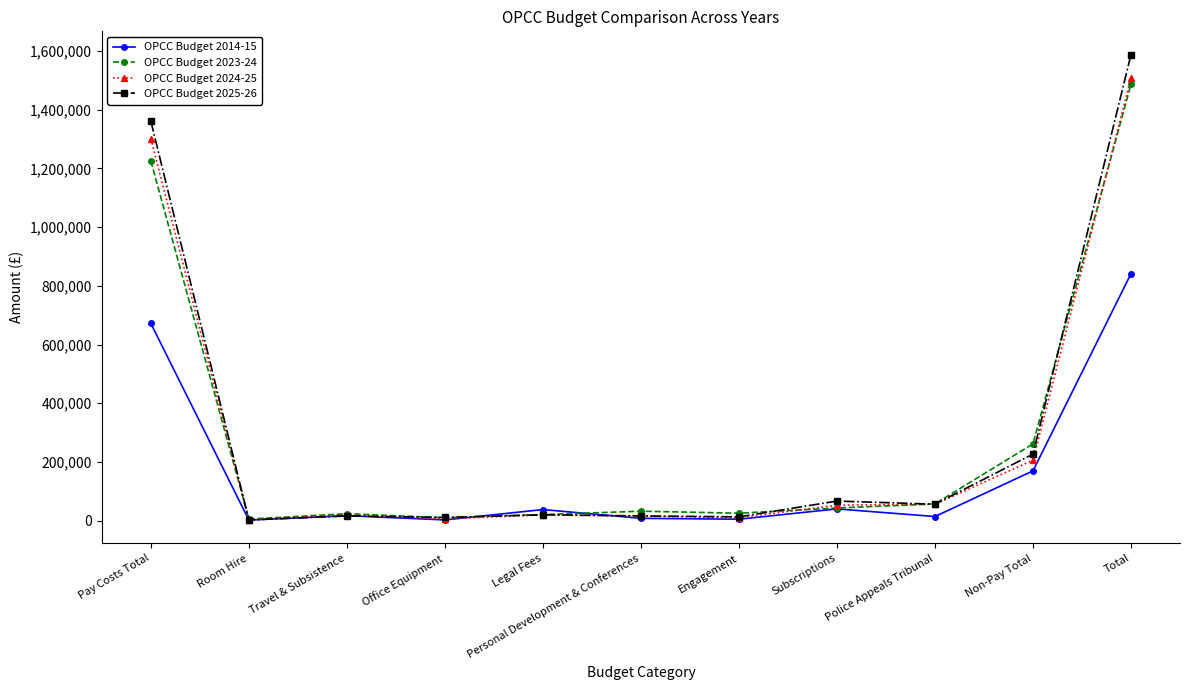

What is the value of the OPCC Budget 2024-25 point at the 3rd from the left?

19540